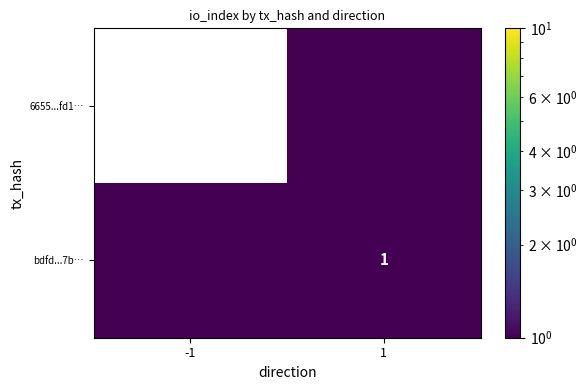

What is the maximum value shown in the chart?

1.0